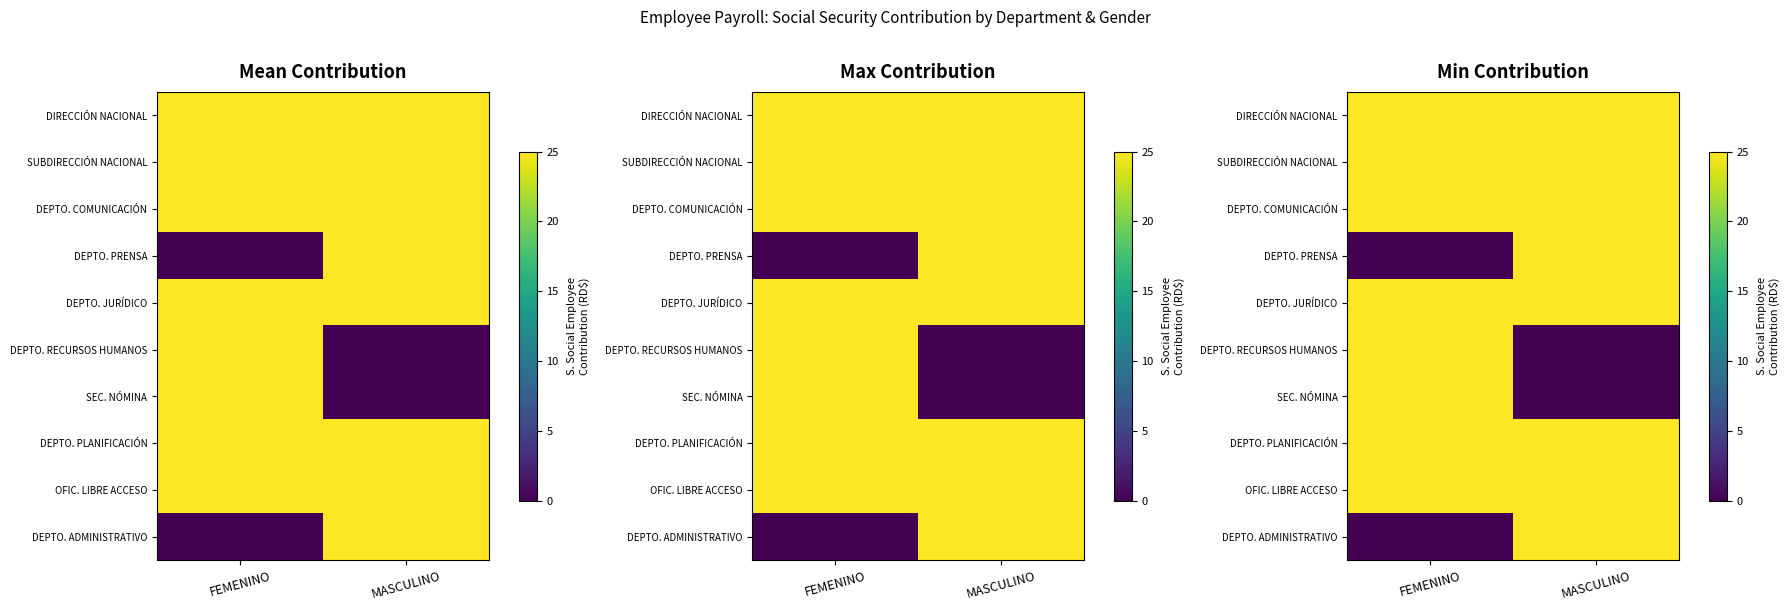

What is the total value across all series at FEMENINO?

200